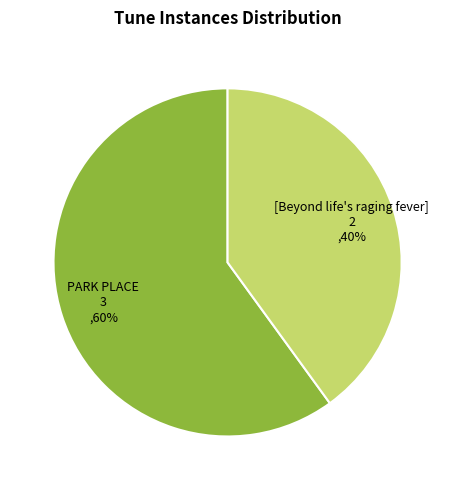

Count the number of slices in the pie.

2